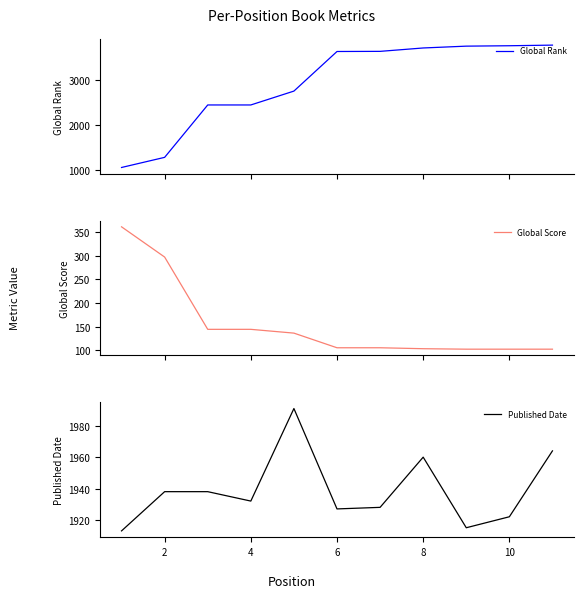

What is the sum of all Global Score values?

1701